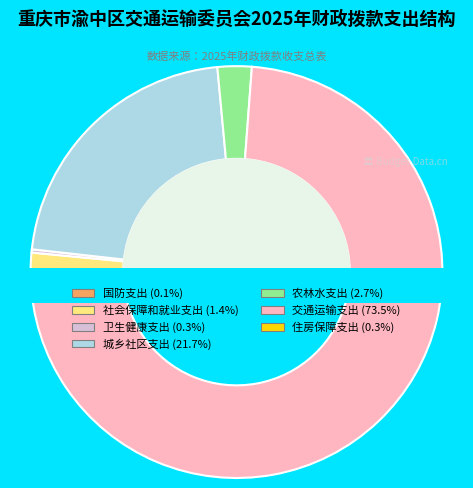

True or false: 交通运输支出 accounts for 66% of the total.

False